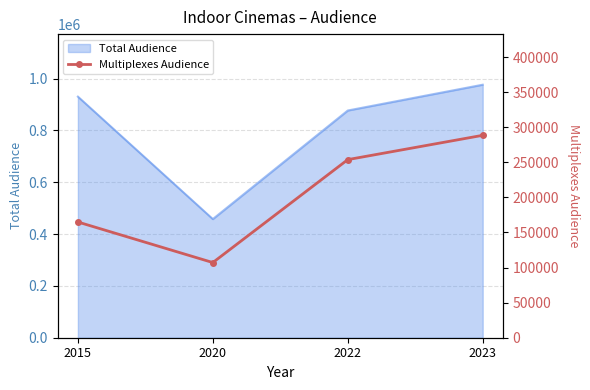

Which has a higher value, 2015 or 2020?

2015